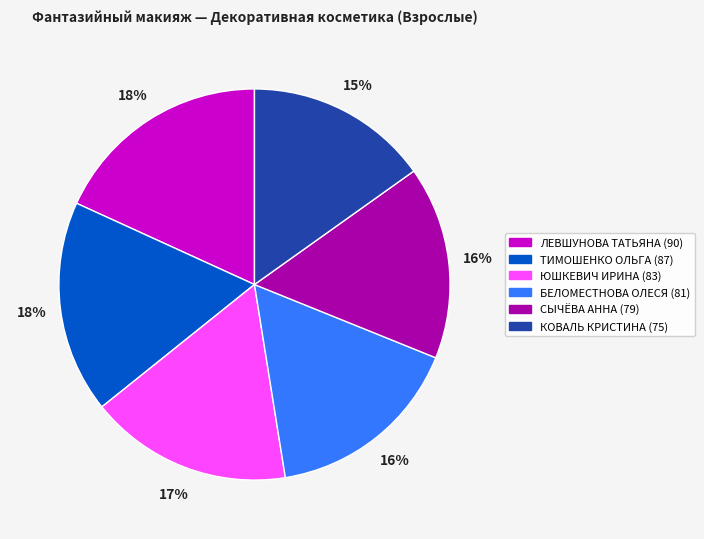

What is the smallest slice in the pie chart?

КОВАЛЬ КРИСТИНА (75)